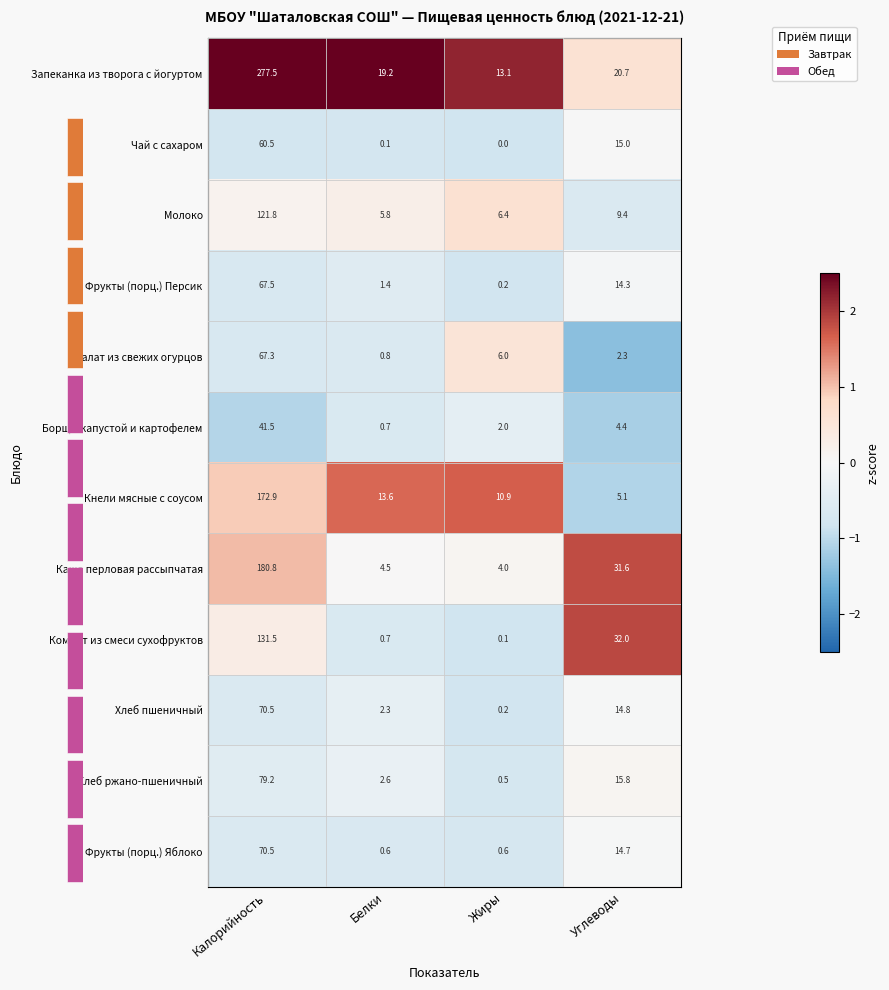

What is the approximate value of Каша перловая рассыпчатая at Жиры?

4.0